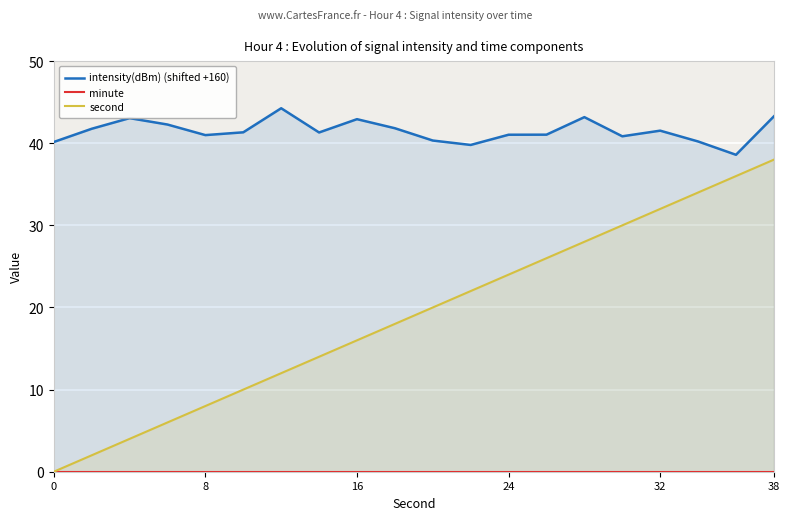

True or false: second and minute cross at least once.

False